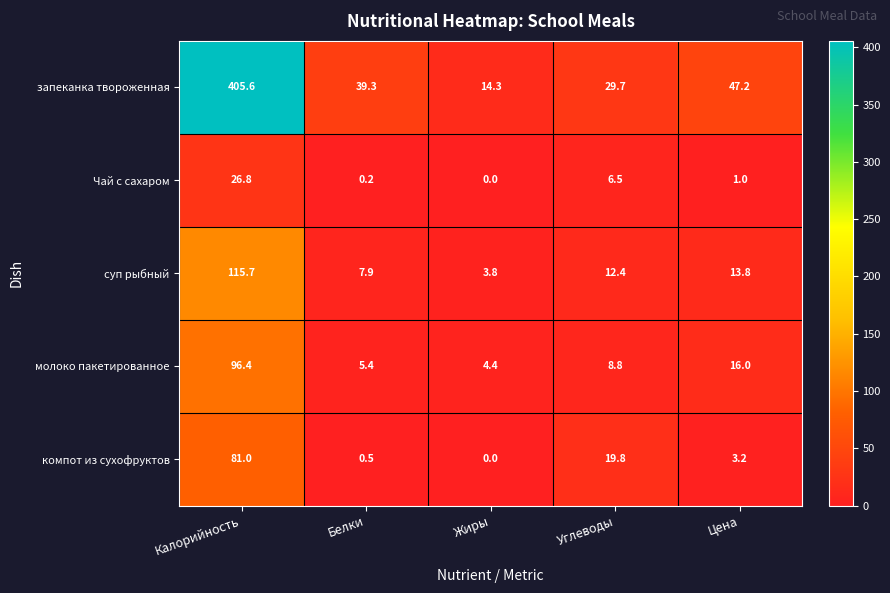

At Цена, list the series in order from largest to smallest.

запеканка твороженная, молоко пакетированное, суп рыбный, компот из сухофруктов, Чай с сахаром